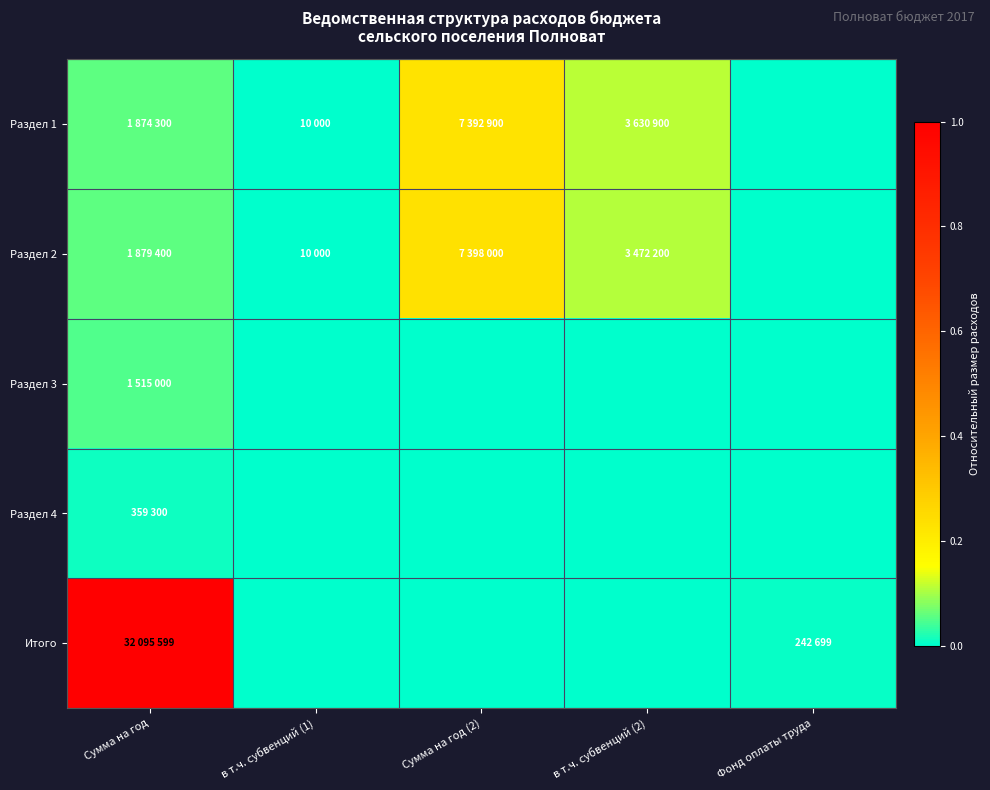

At Сумма на год, list the series in order from largest to smallest.

Итого, Раздел 2, Раздел 1, Раздел 3, Раздел 4